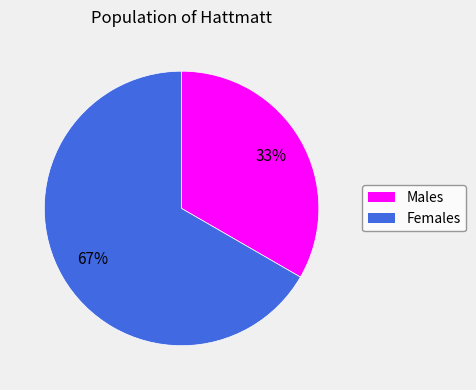

Count the number of slices in the pie.

2